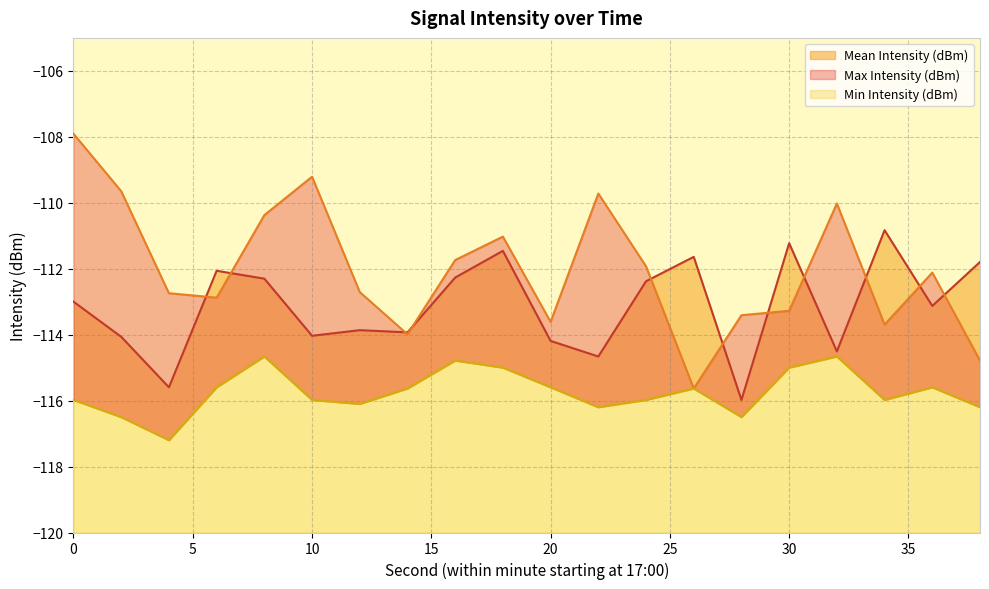

Is it true that Max Intensity (dBm) equals -63.3 at 30?

False